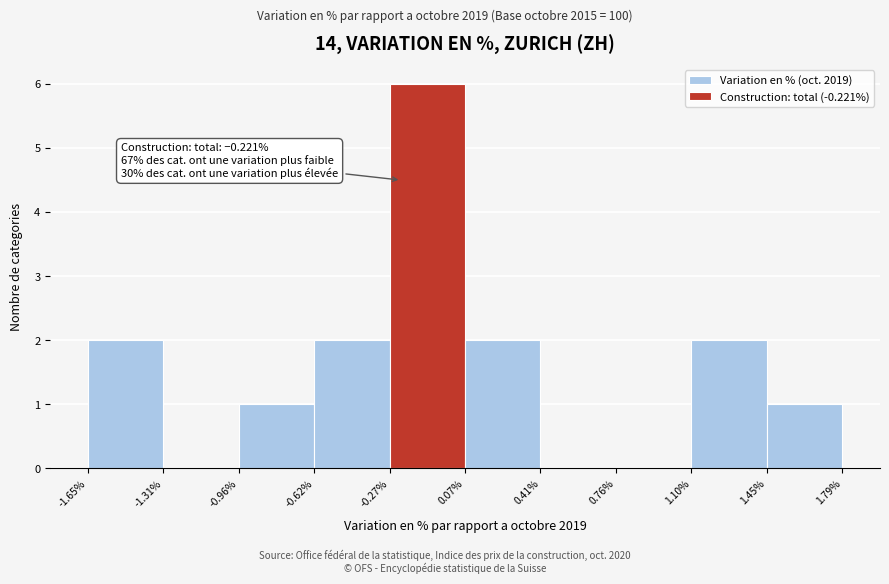

Which range on the x-axis has the tallest bar?

-0.27% to 0.07%